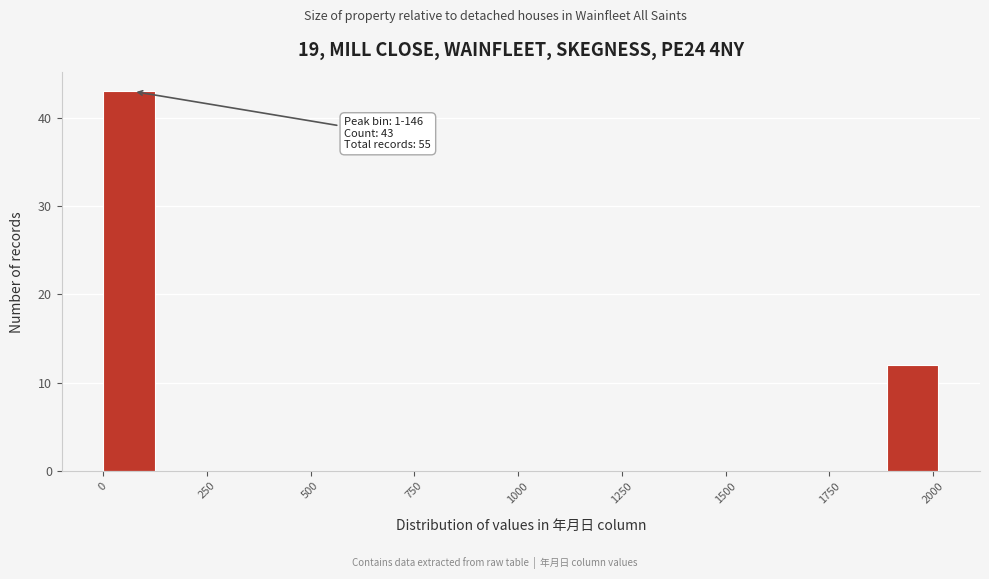

Around what value on the x-axis is the tallest bar? Give the approximate position of its centre, as read against the axis.

50